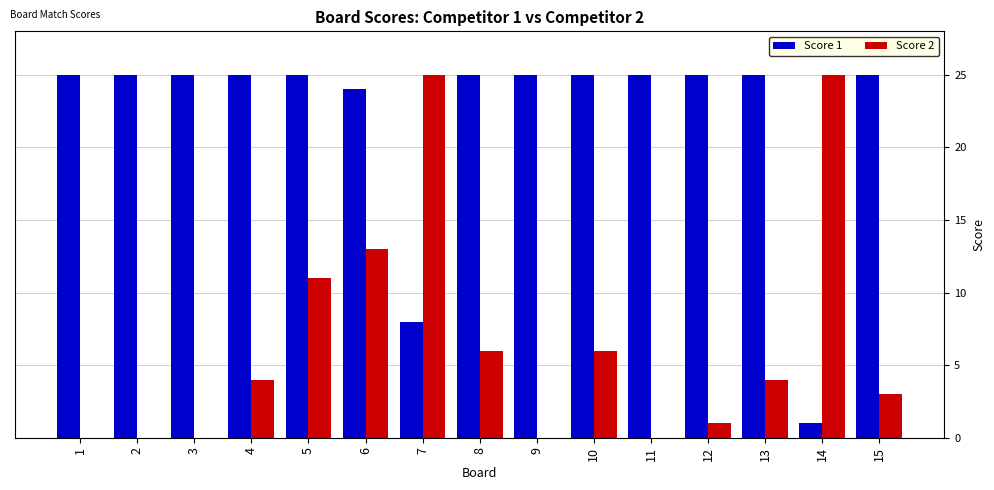

How many data points does each series have?

15